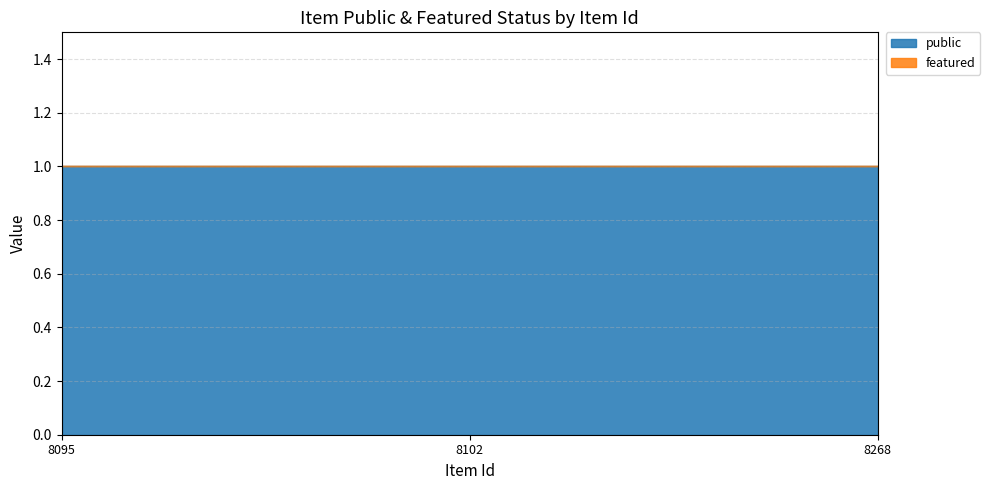

At which label is public closest to 1?

8095